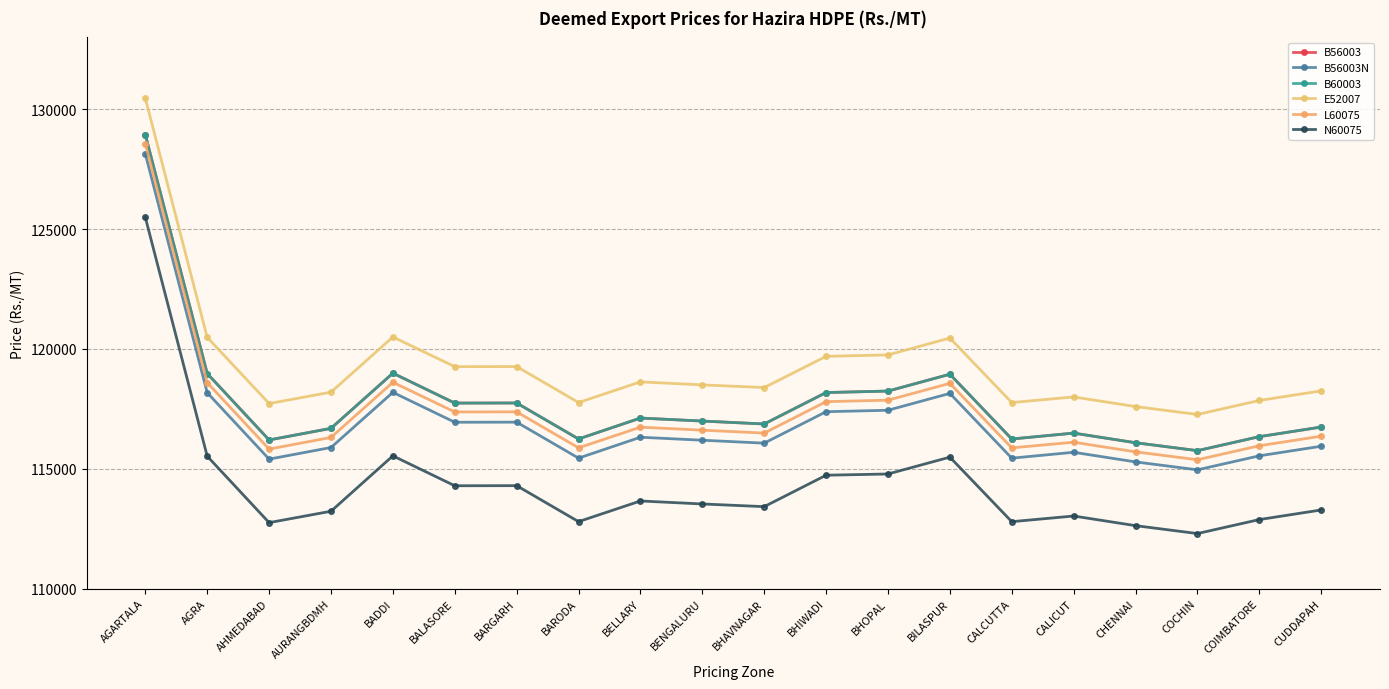

What is the average value of the B56003N series?

116975